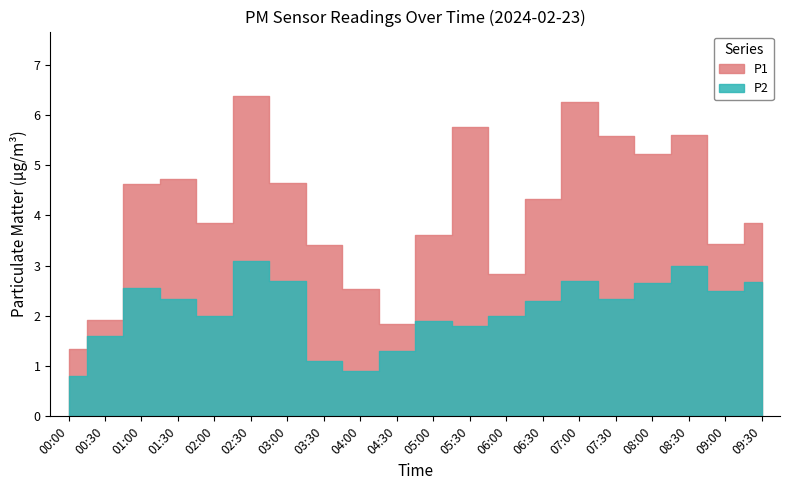

How many values in the P1 series are below 4?

10